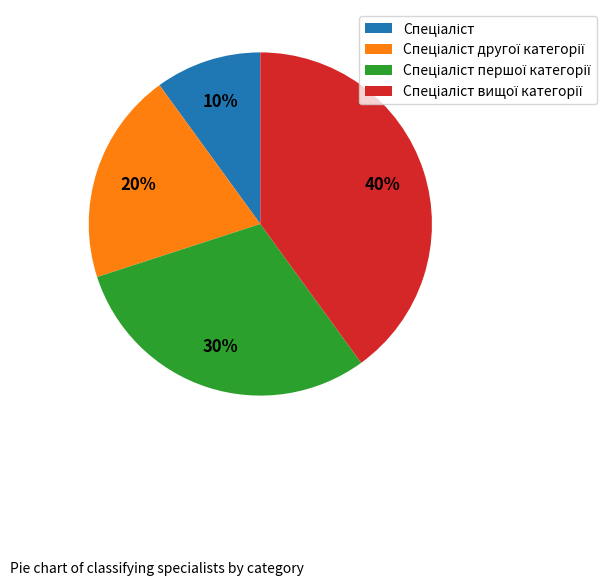

Is there a majority slice in this chart?

No